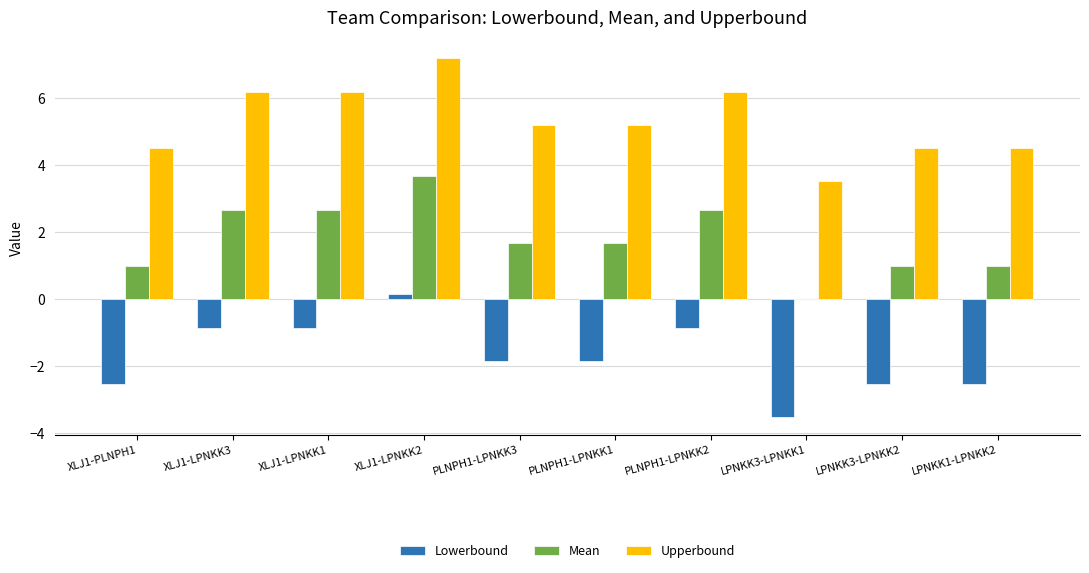

Is it true that Lowerbound equals -1.0 at PLNPH1-LPNKK1?

False